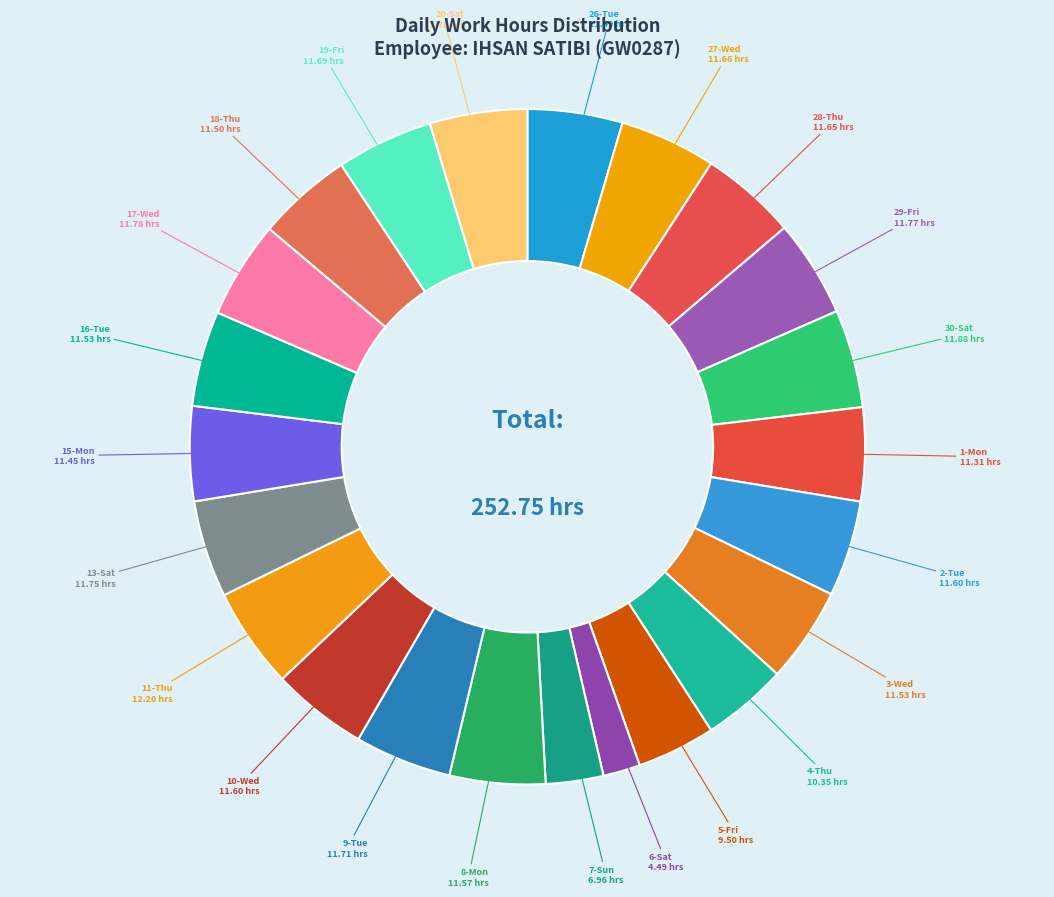

Rank the categories by value from lowest to highest.

6-Sat, 7-Sun, 5-Fri, 4-Thu, 1-Mon, 15-Mon, 26-Tue, 18-Thu, 3-Wed, 16-Tue, 8-Mon, 2-Tue, 10-Wed, 28-Thu, 27-Wed, 19-Fri, 9-Tue, 13-Sat, 29-Fri, 17-Wed, 20-Sat, 30-Sat, 11-Thu